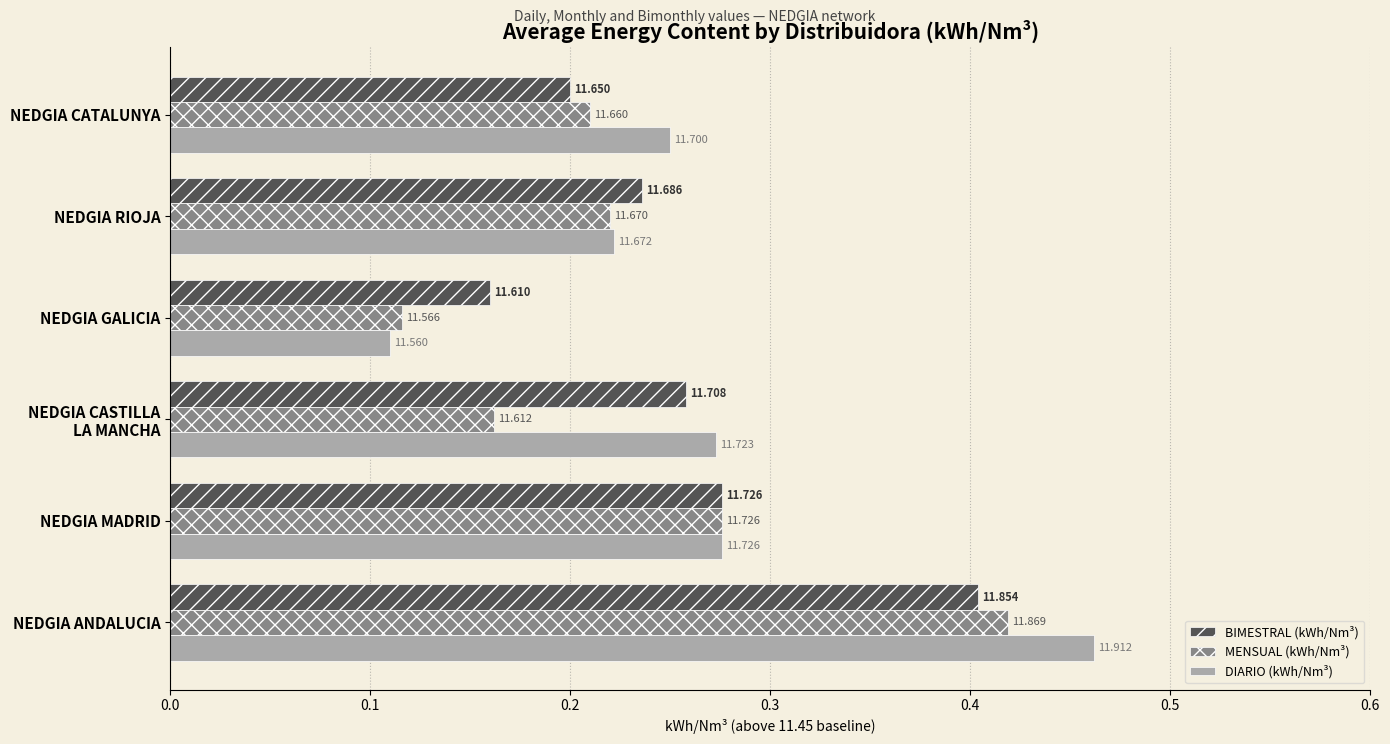

What are all the series names shown in the legend?

BIMESTRAL (kWh/Nm³), MENSUAL (kWh/Nm³), DIARIO (kWh/Nm³)